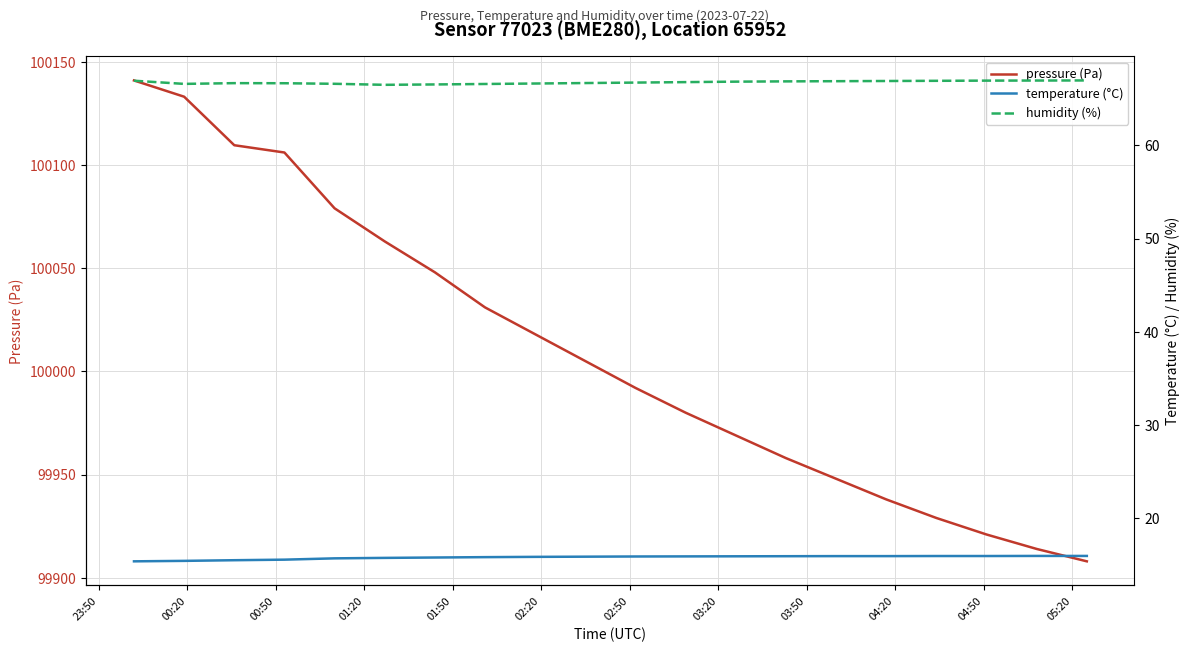

Does the chart display data point markers on the line(s)?

No